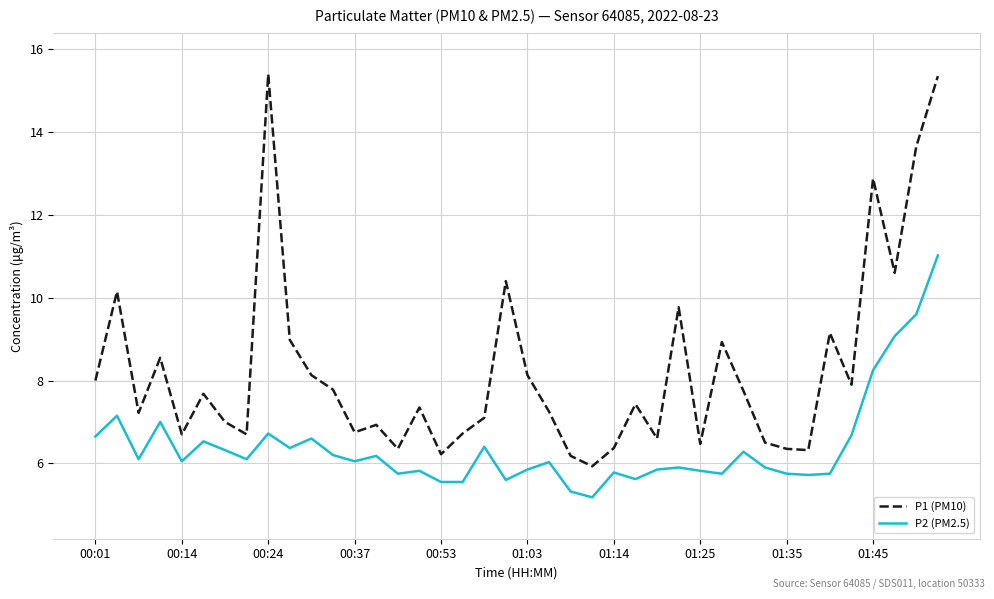

In P1 (PM10), how many points are higher than both neighbors (excluding endpoints)?

12